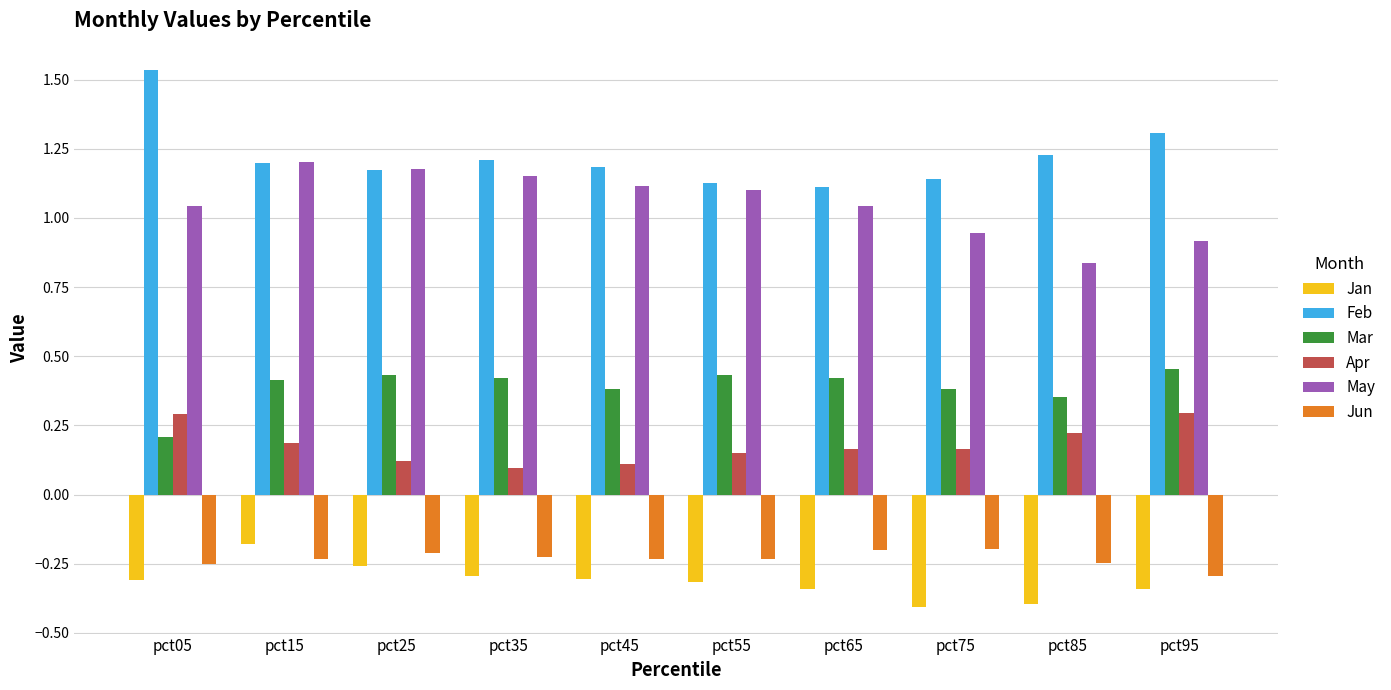

How many series are shown in this chart?

6